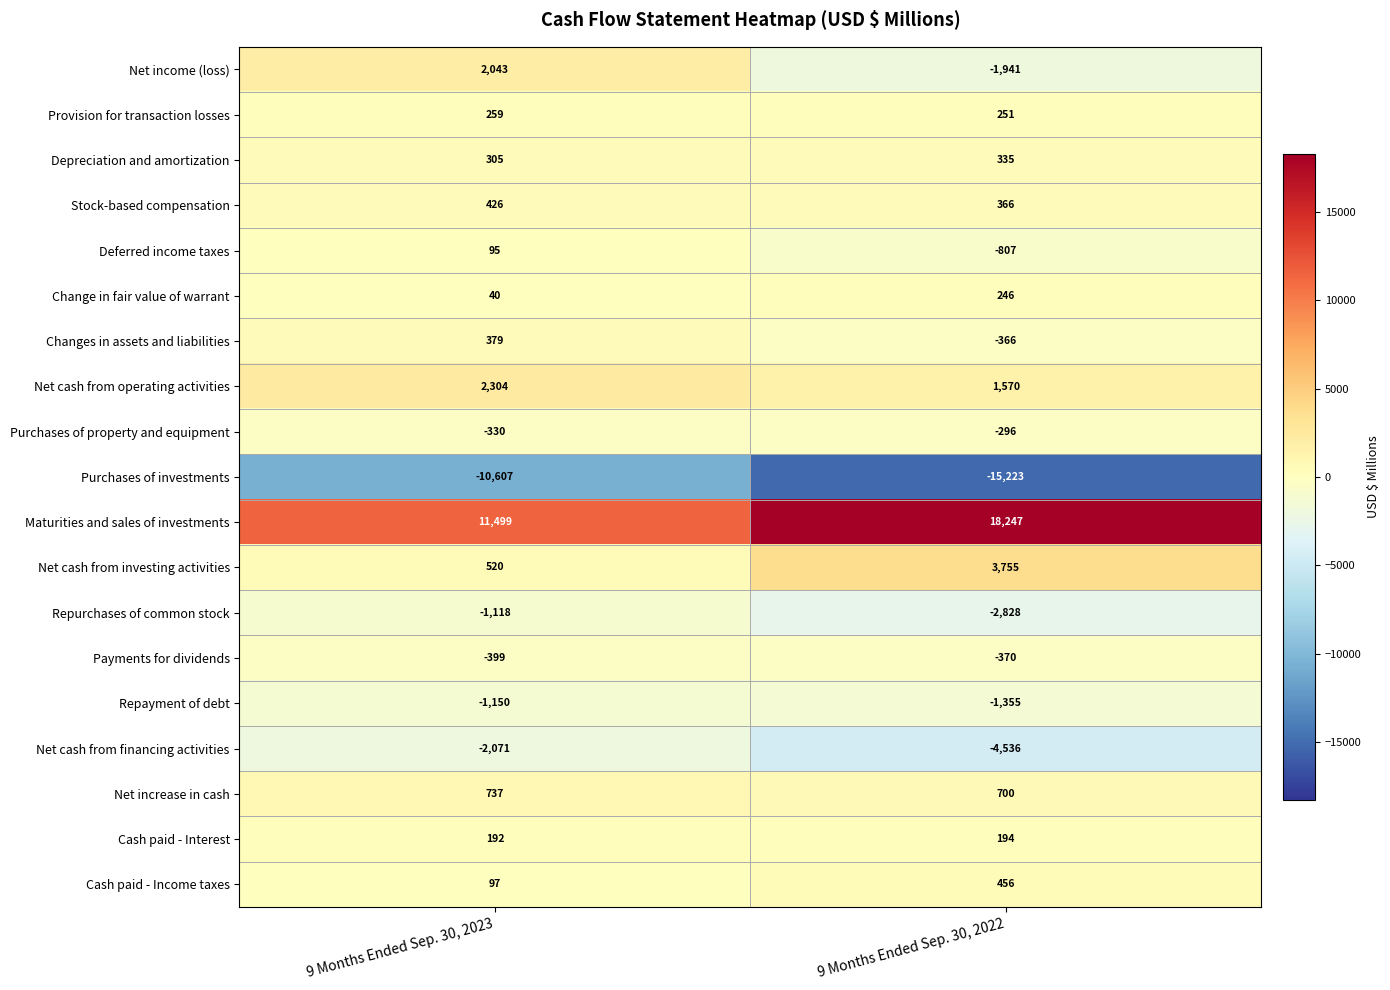

At which label does Net income (loss) reach its minimum?

9 Months Ended Sep. 30, 2022